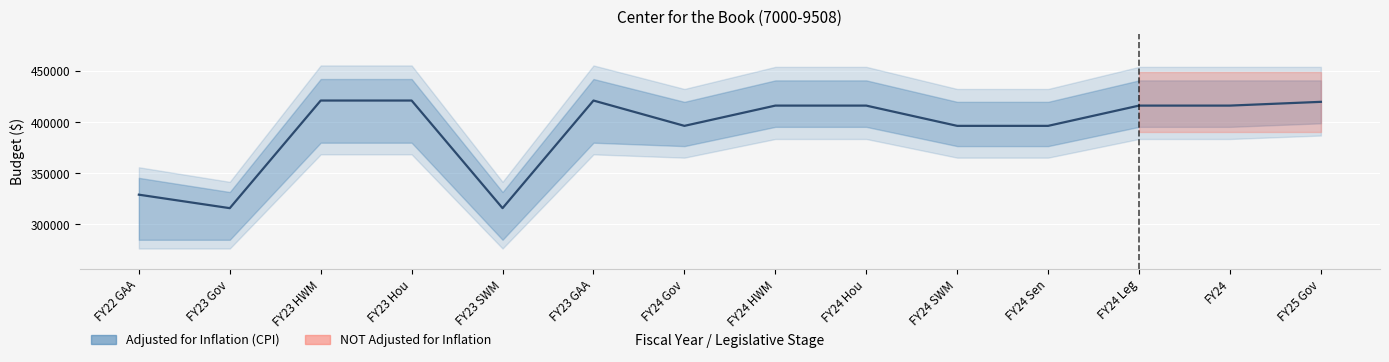

Is it true that the value at FY24 is 416320?

True